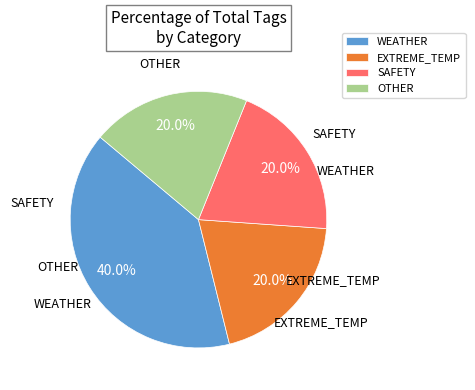

How many slices are in this pie chart?

4